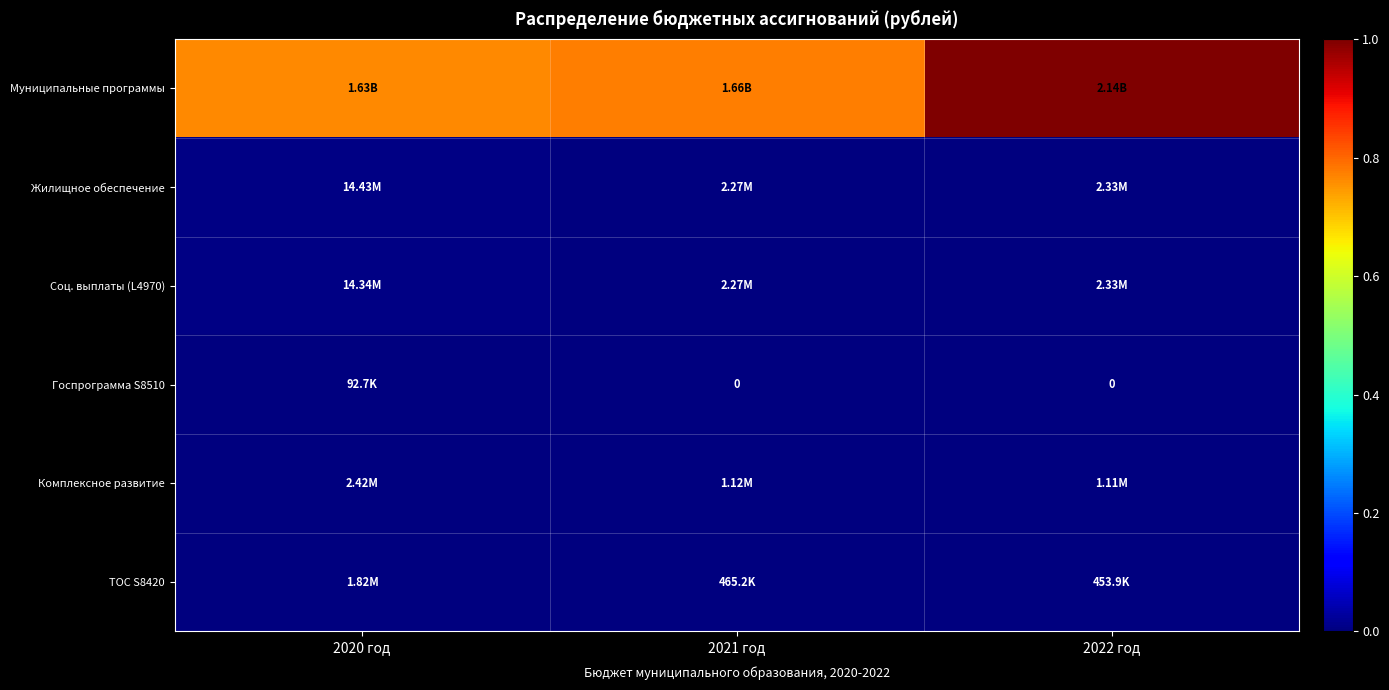

Where is Соц. выплаты (L4970) nearest to the value 0?

2021 год